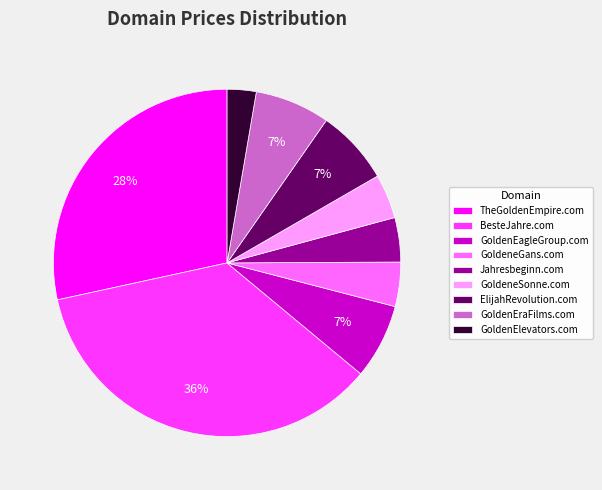

Is there a majority slice in this chart?

No